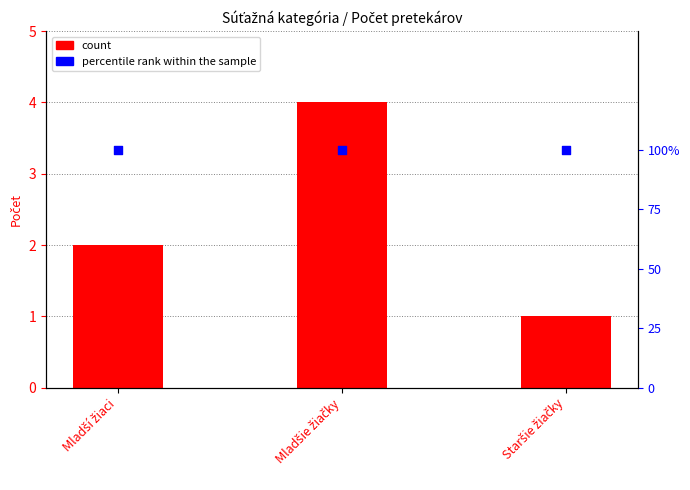

What are all the series names shown in the legend?

count, percentile rank within the sample